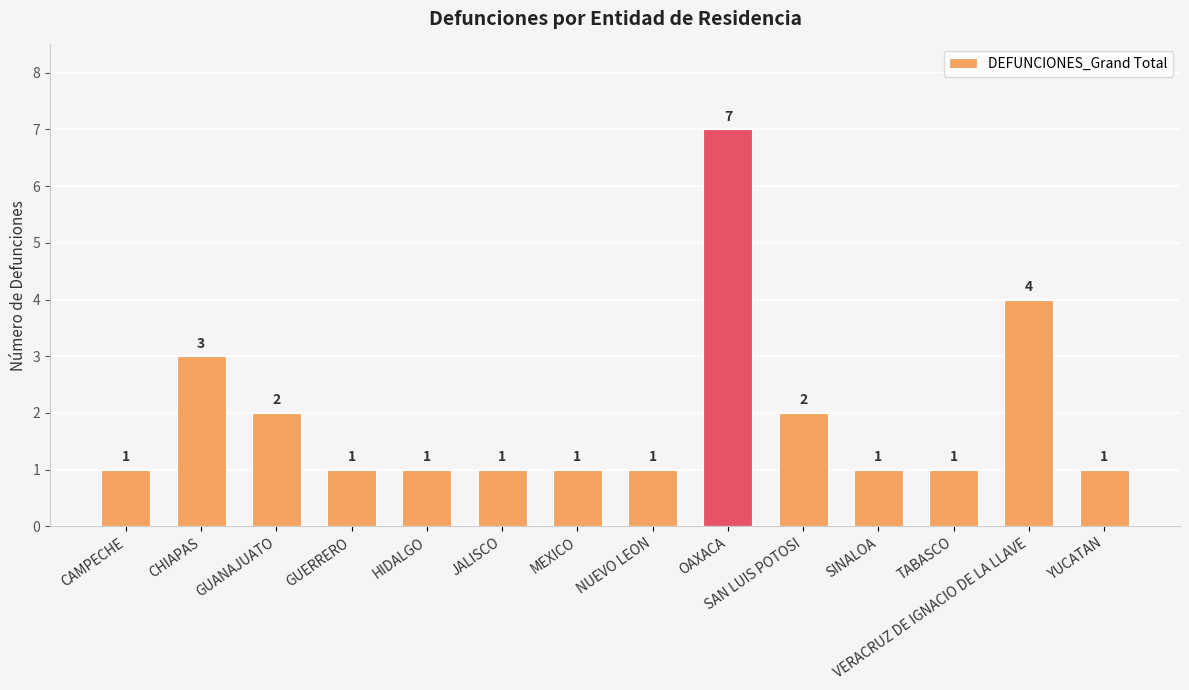

Which label corresponds to the largest value in the chart?

OAXACA